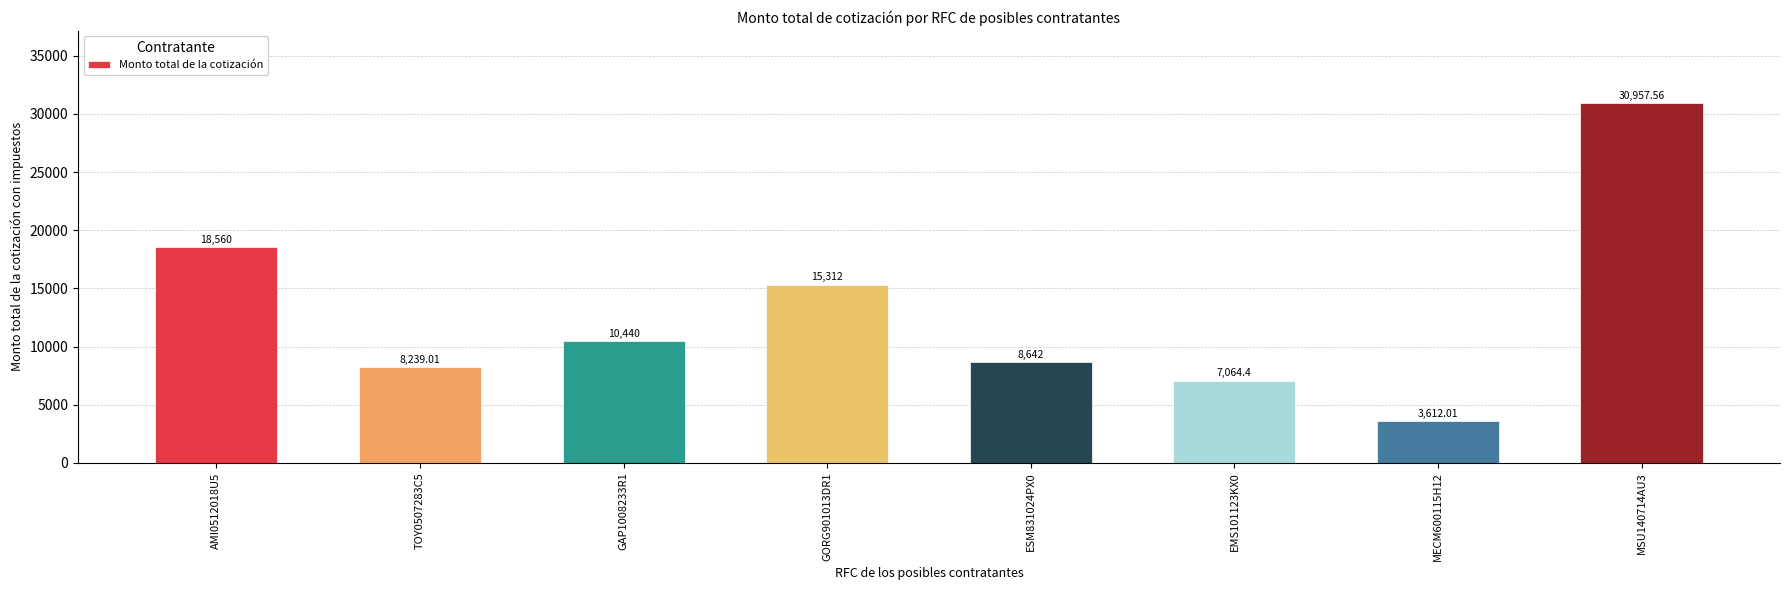

Reading left to right, what are all the values shown in this chart?

18560.0	8239.0	10440.0	15312.0	8642.0	7064.4	3612.0	30957.6